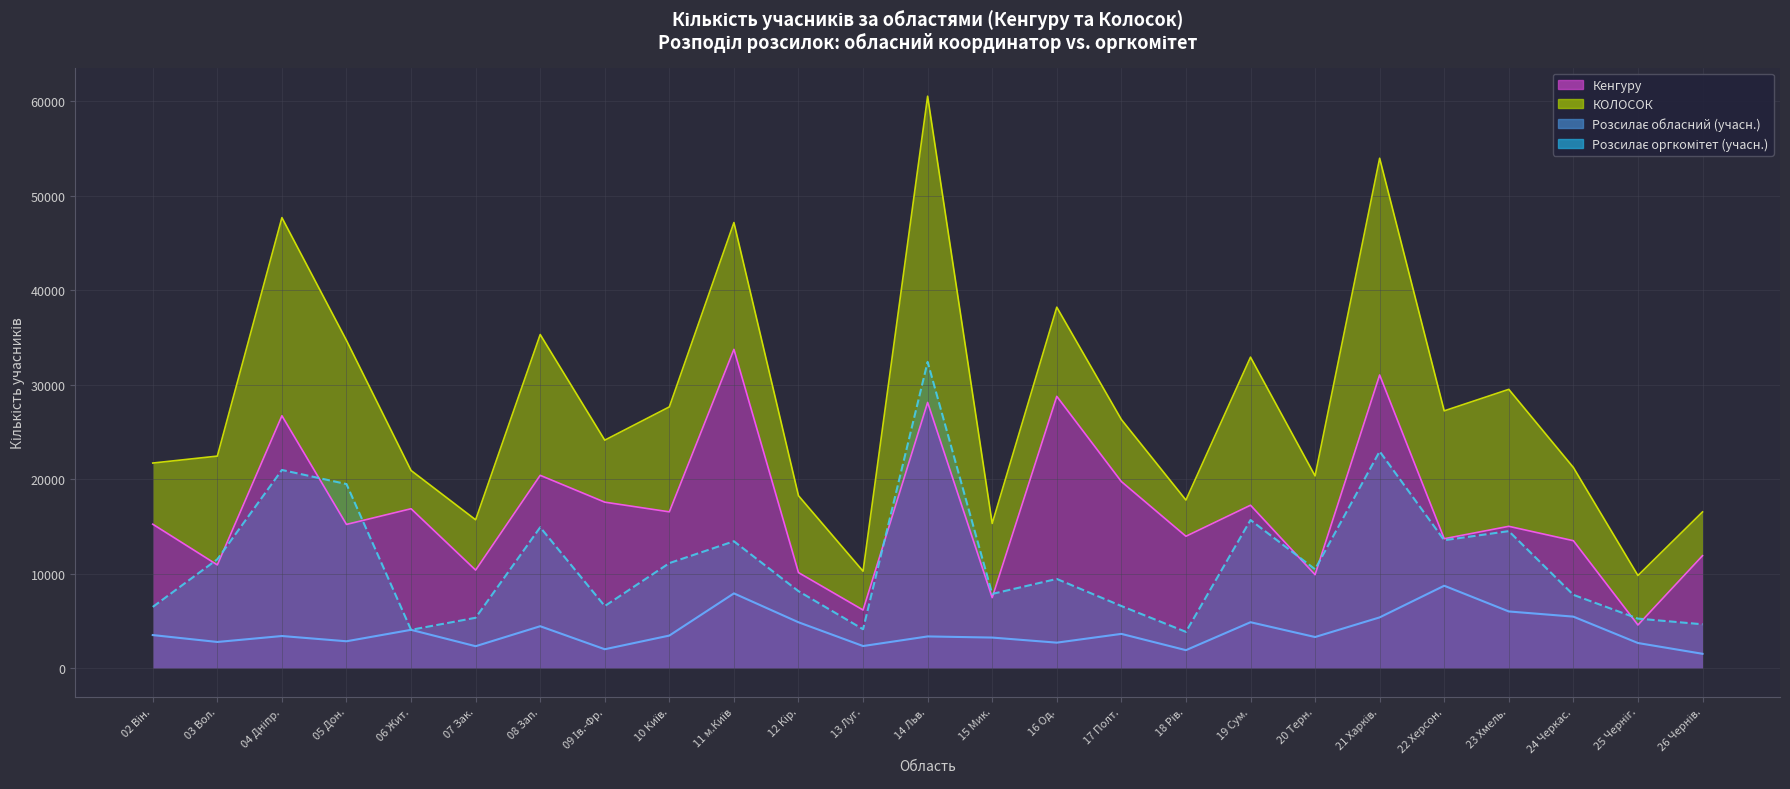

What is the difference between the КОЛОСОК values at 23 Хмель. and 03 Вол.?

2982